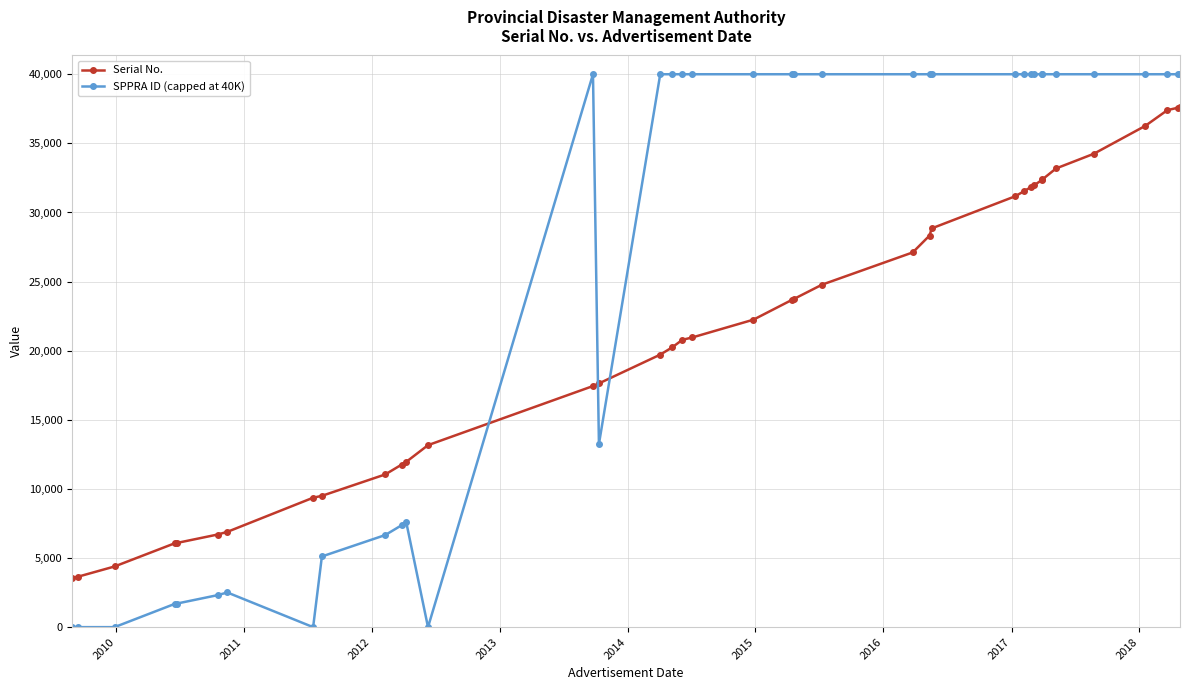

Which series has the largest range (max minus min)?

SPPRA ID (capped at 40K)